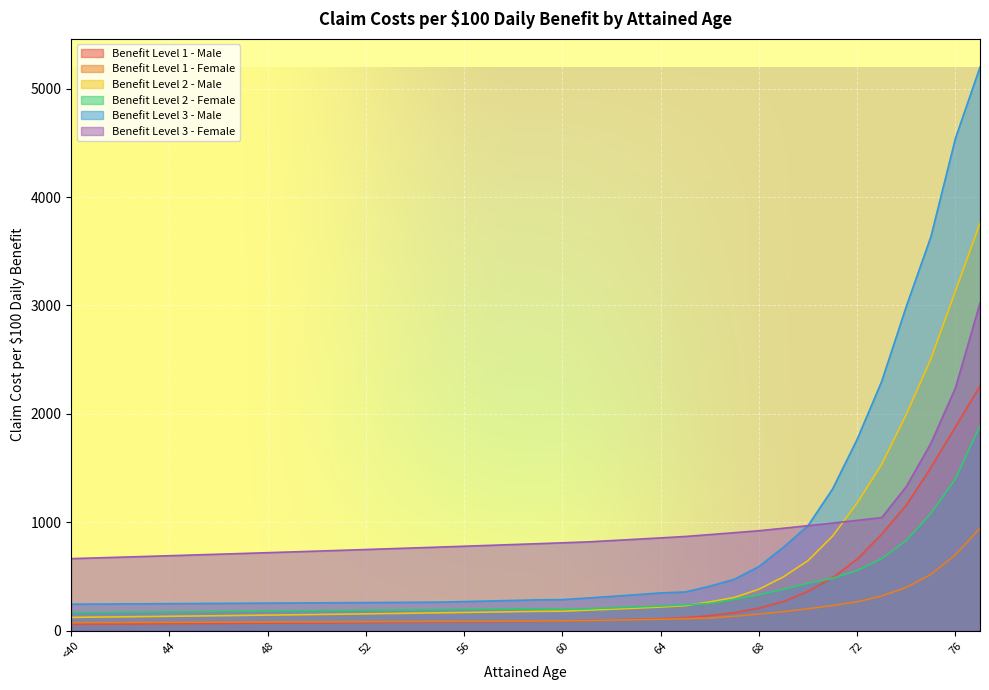

True or false: Benefit Level 3 - Female has more than 1 points higher than both neighbors.

False